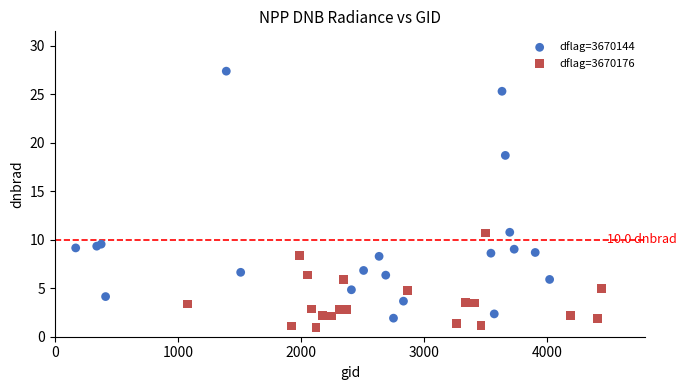

Which series reaches the maximum Y coordinate?

dflag=3670144